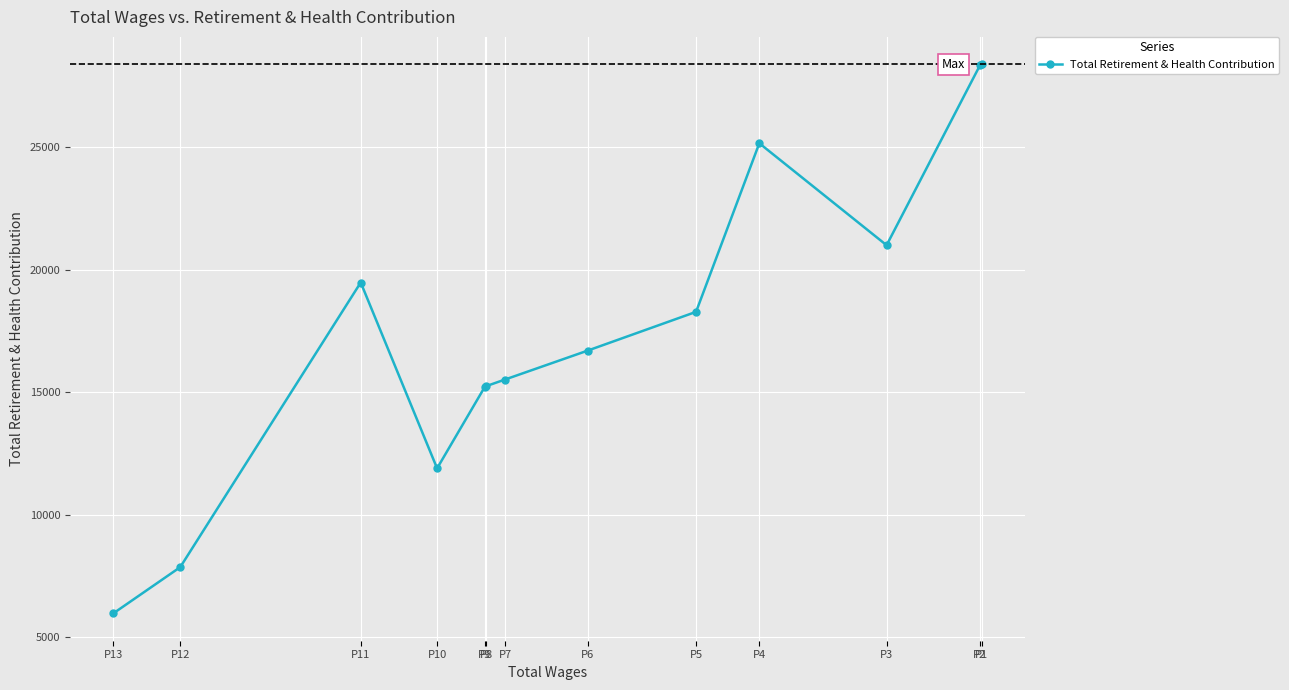

Which label corresponds to the smallest value in the chart?

P13